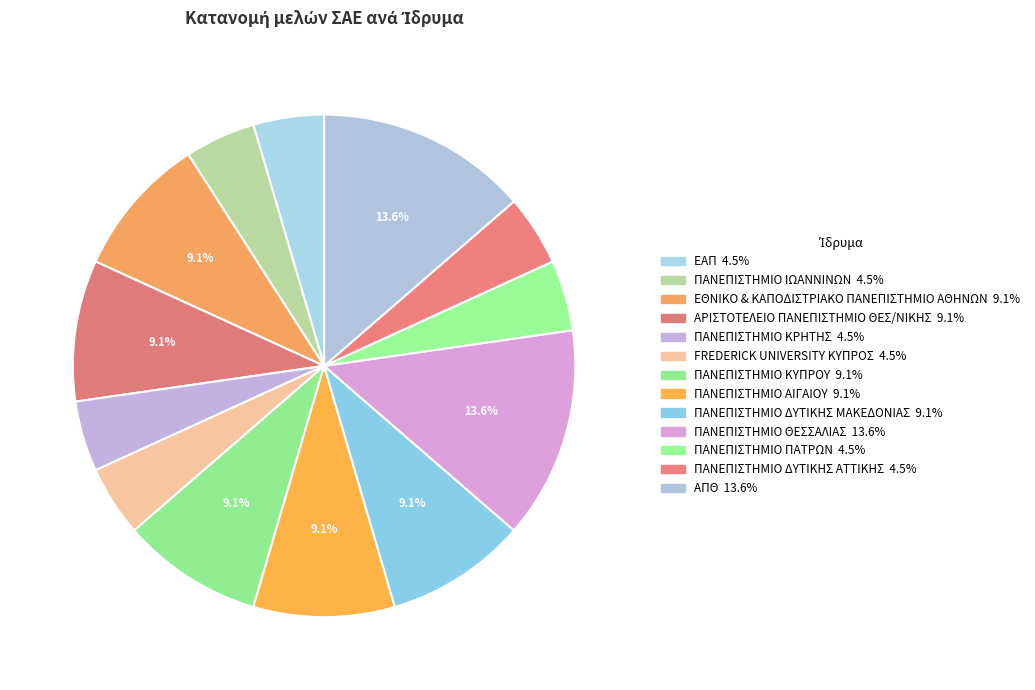

How many segments does this pie chart have?

13